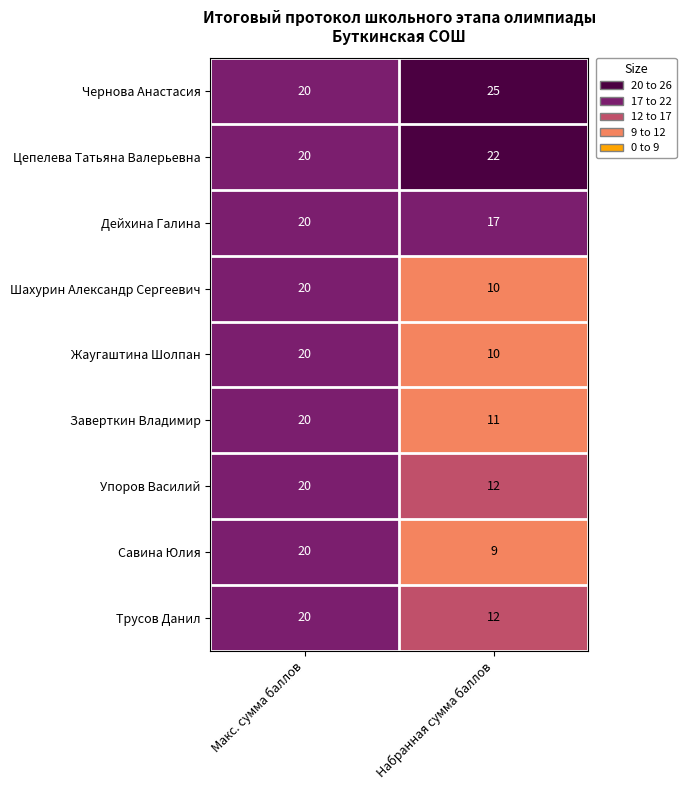

List the labels in order of Дейхина Галина value, smallest first.

Набранная сумма баллов, Макс. сумма баллов